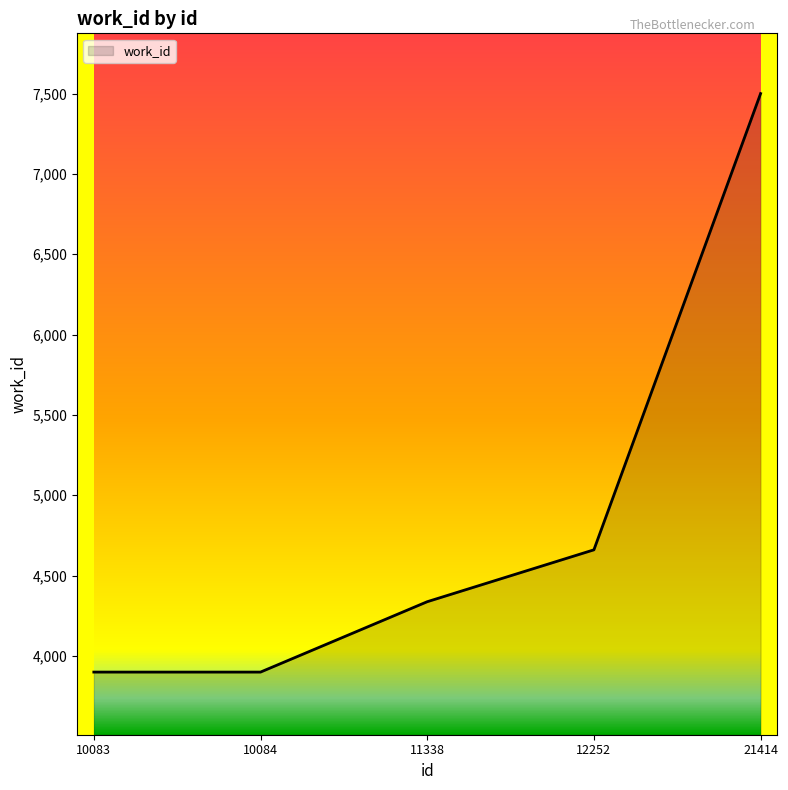

Approximately how many times larger is the value at 11338 compared to 21414?

0.6